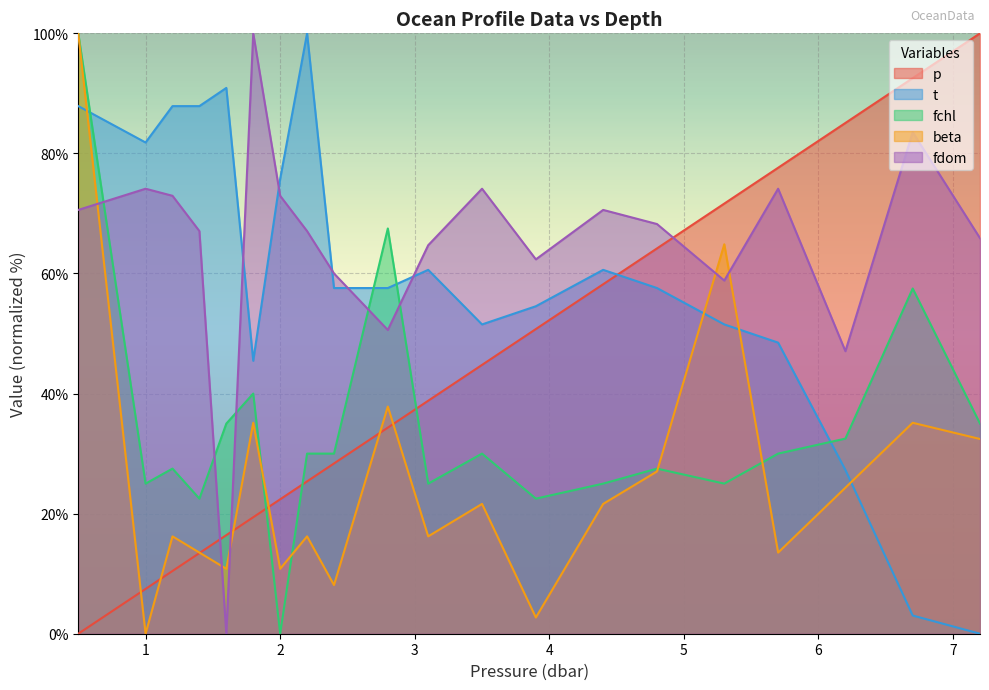

True or false: fdom and beta cross at least once.

True